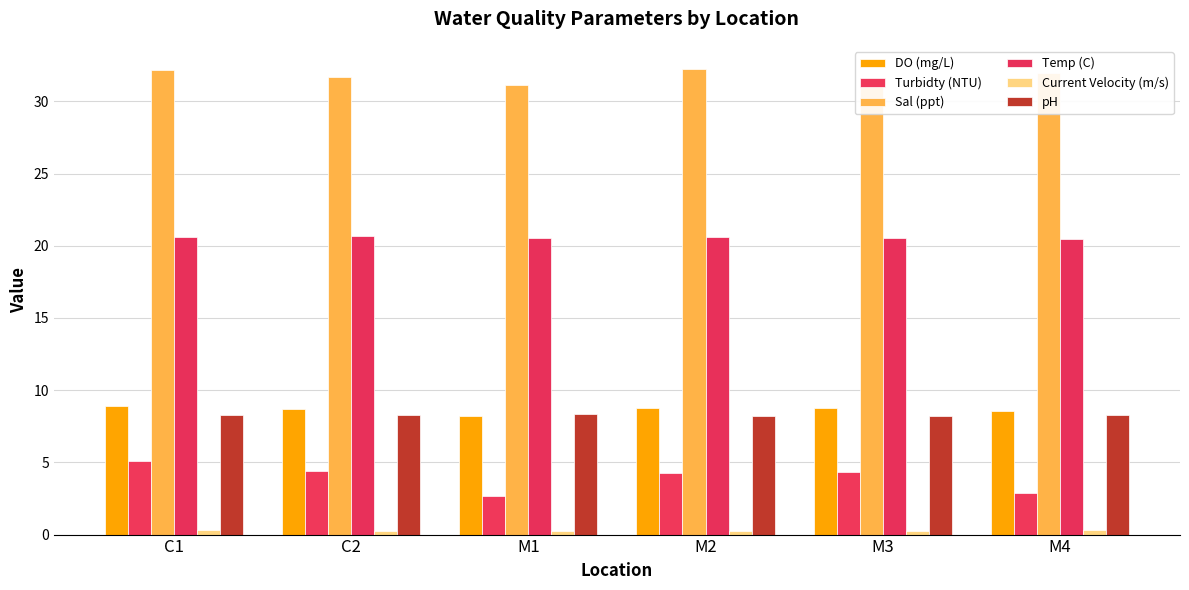

Count the number of data series in this chart.

6